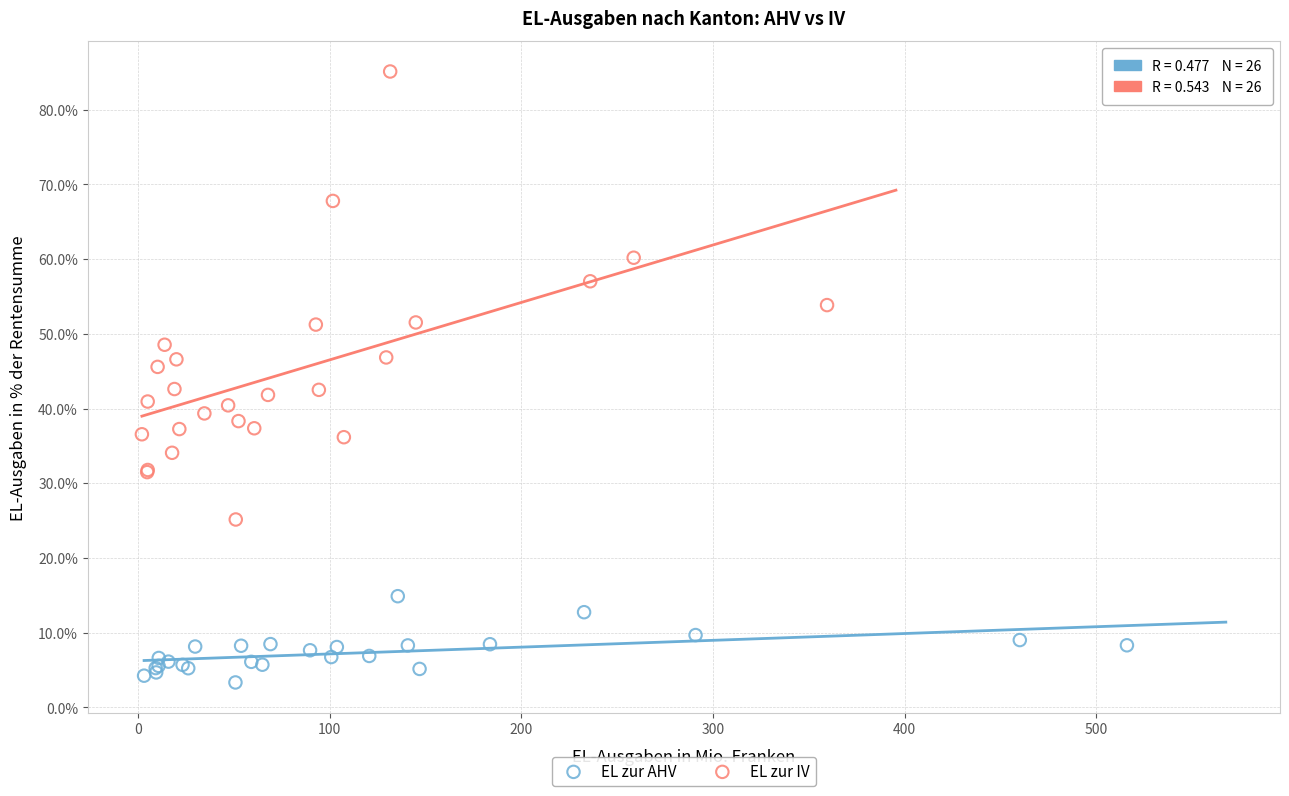

Which series contains the lowest Y value?

EL zur AHV